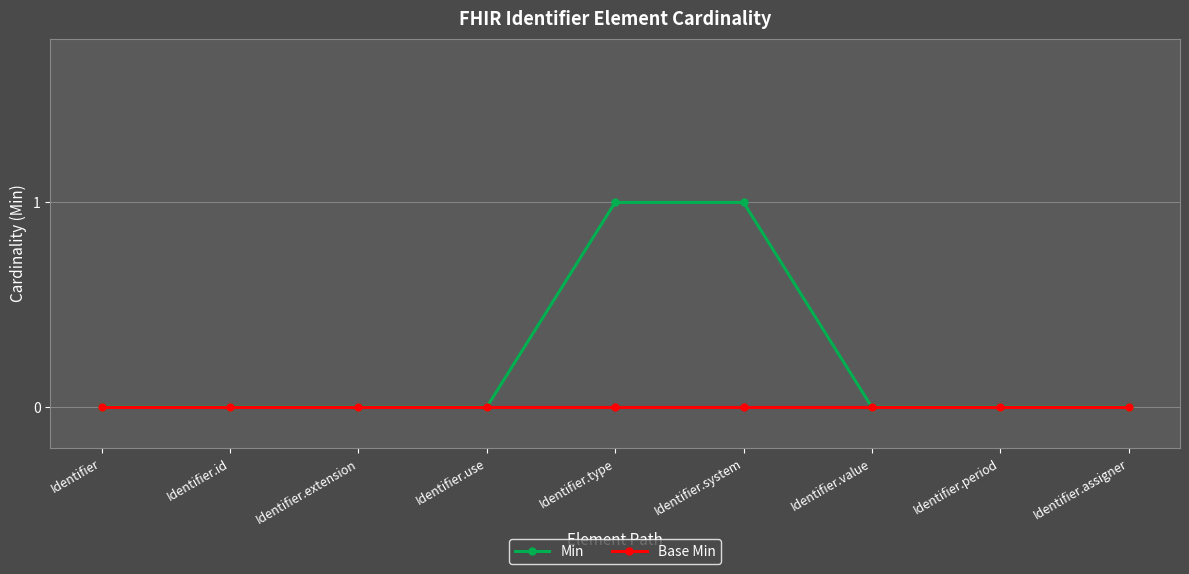

How many lines are shown in the chart?

2